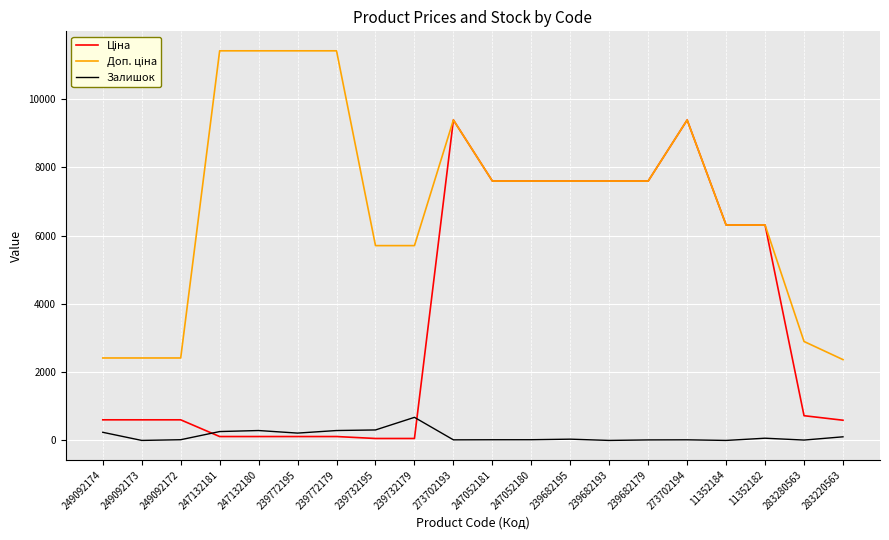

What is the maximum value shown in the chart?

11410.0